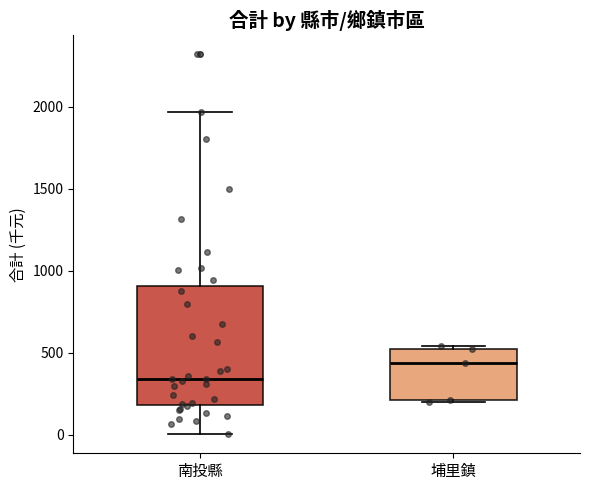

Comparing the boxes themselves (not the whiskers), which one is the tallest?

南投縣